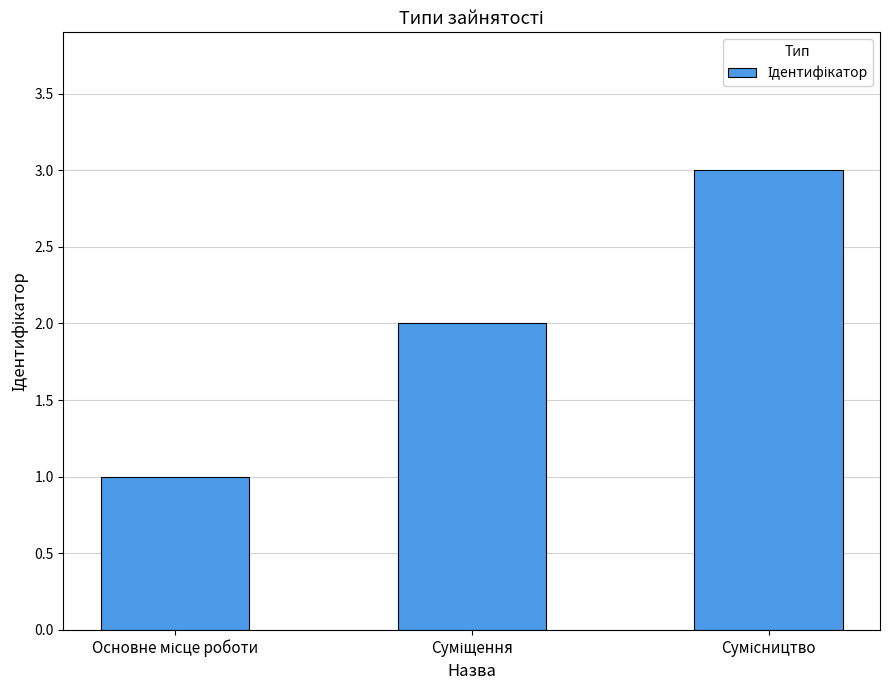

Reading right to left, extract all data points from this chart.

3	2	1